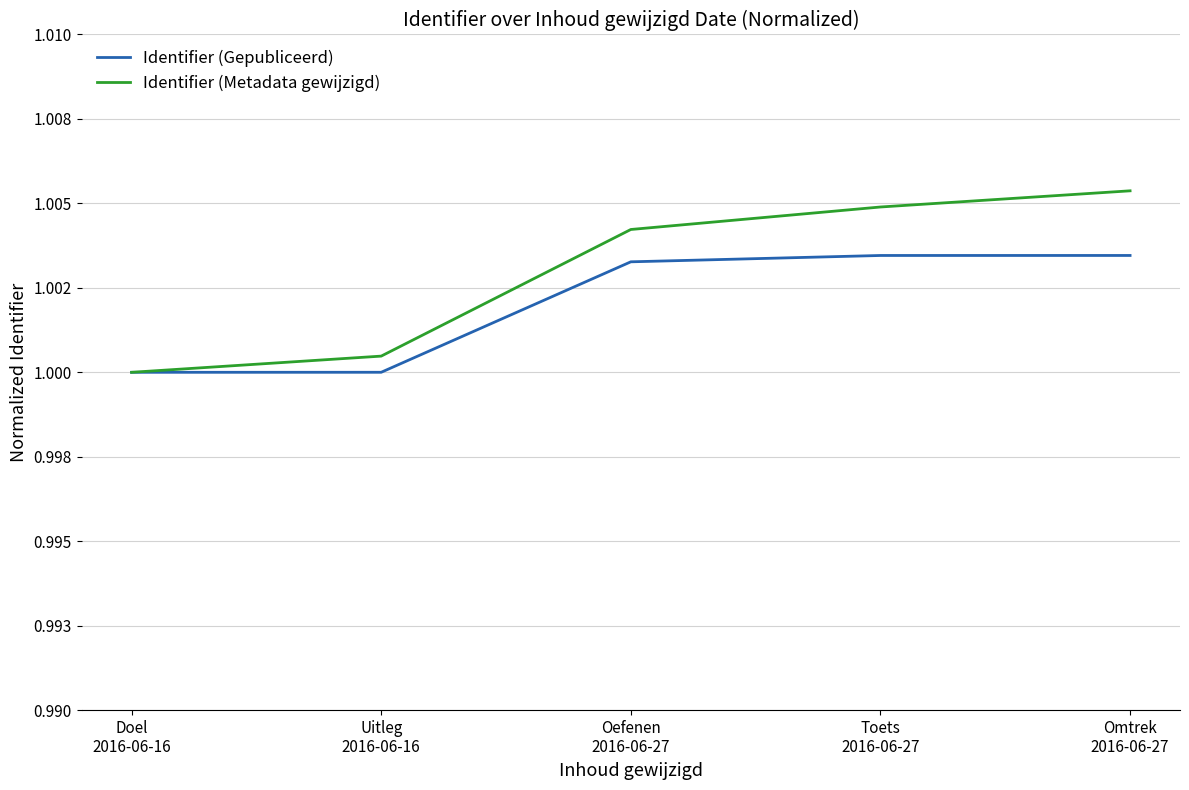

Between Doel
2016-06-16 and Uitleg
2016-06-16, which series saw the biggest shift?

Identifier (Metadata gewijzigd)